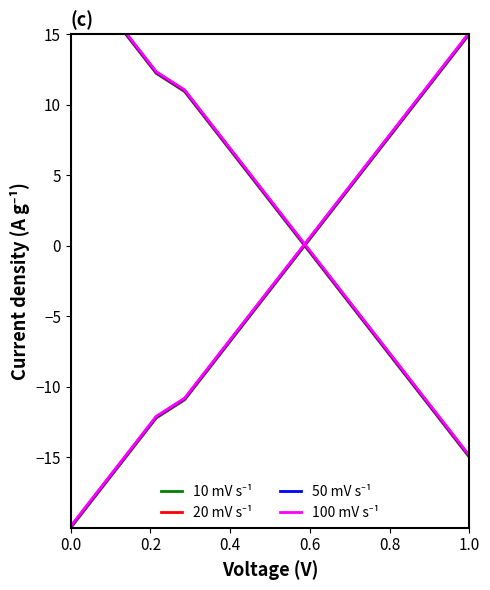

How many data points in 20 mV s⁻¹ are less than -3?

8